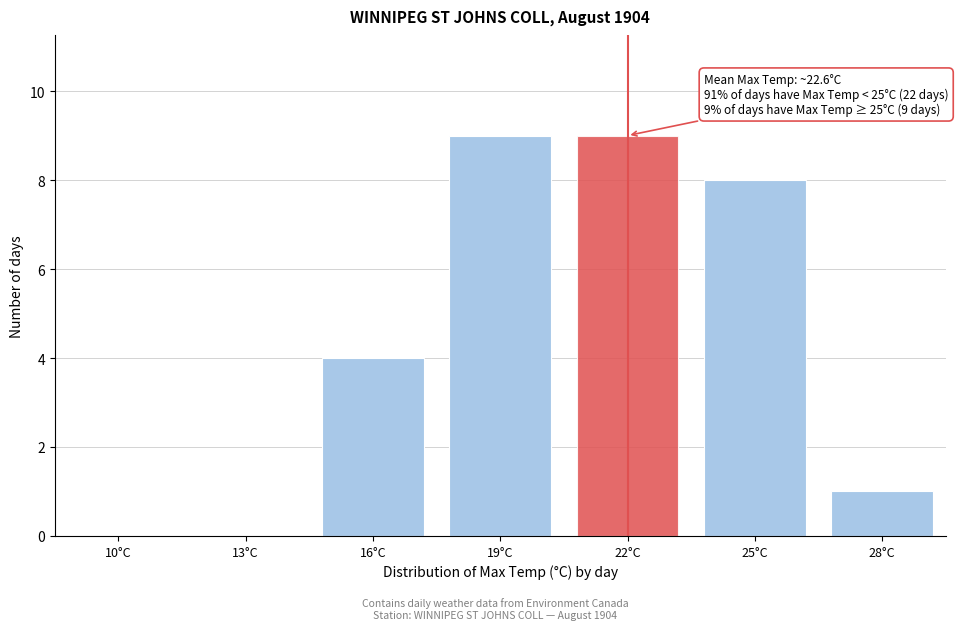

Reading left to right, list all the values displayed in this chart.

10°C=0	13°C=0	16°C=4	19°C=9	22°C=9	25°C=8	28°C=1